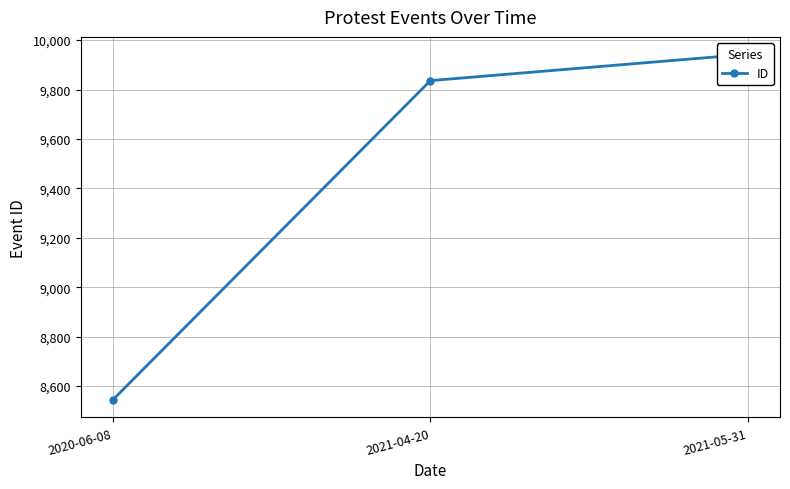

List the labels in order of value, smallest first.

2020-06-08, 2021-04-20, 2021-05-31